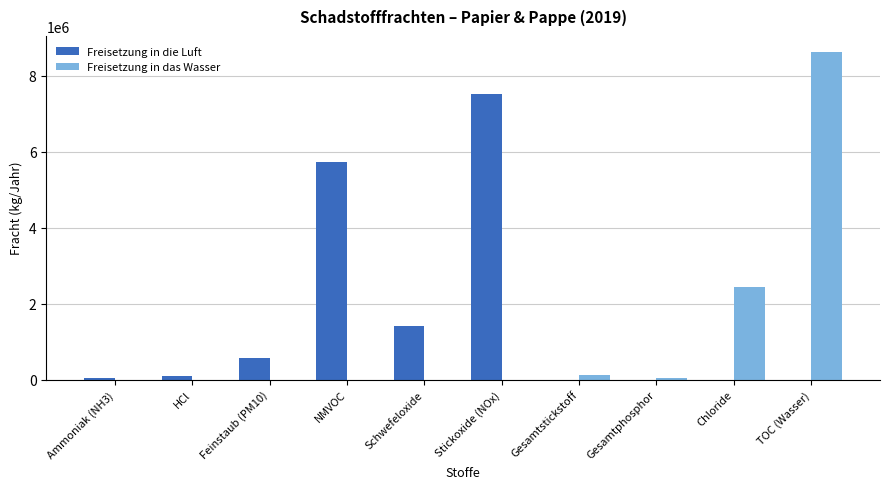

What is the maximum value shown in the chart?

8614900